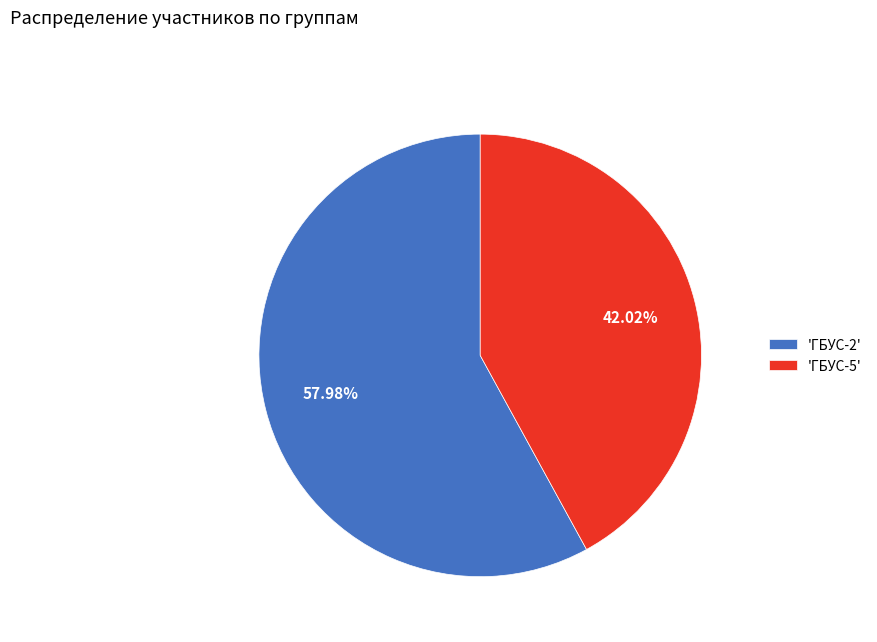

Combined, do 'ГБУС-5' and 'ГБУС-2' account for over 50%?

Yes